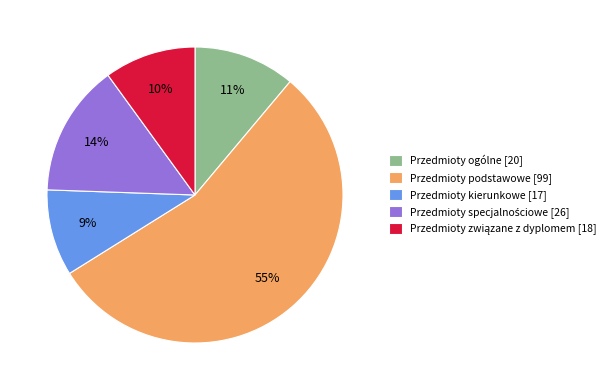

Which slice is the largest?

Przedmioty podstawowe